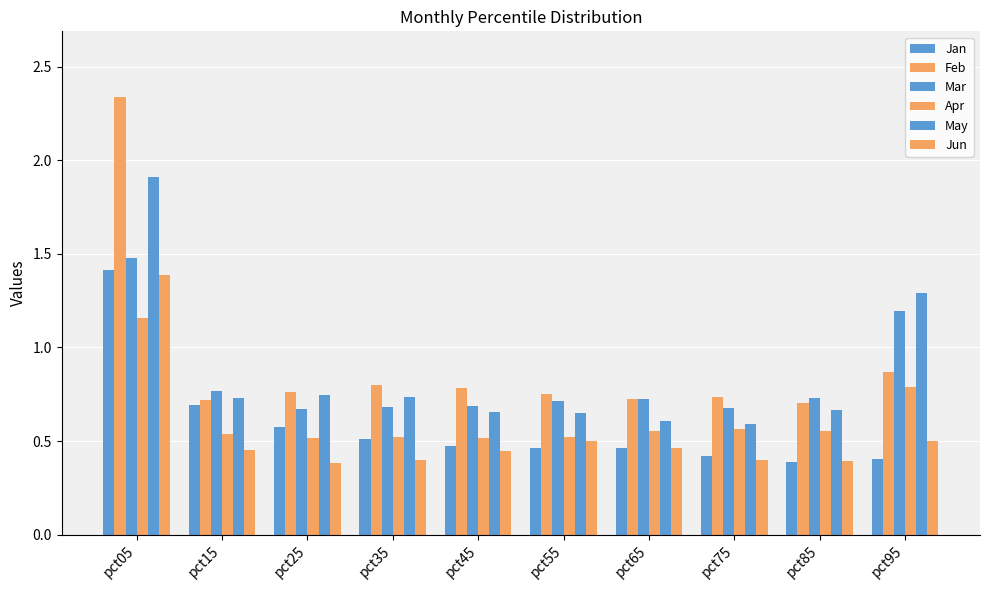

Which category has the highest value across all series?

pct05